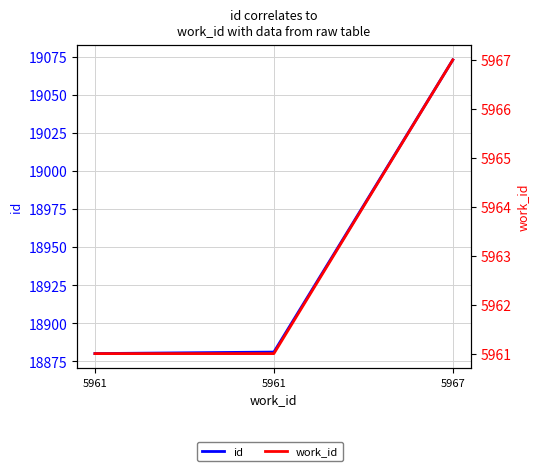

Which category has the lowest value across all series?

5961